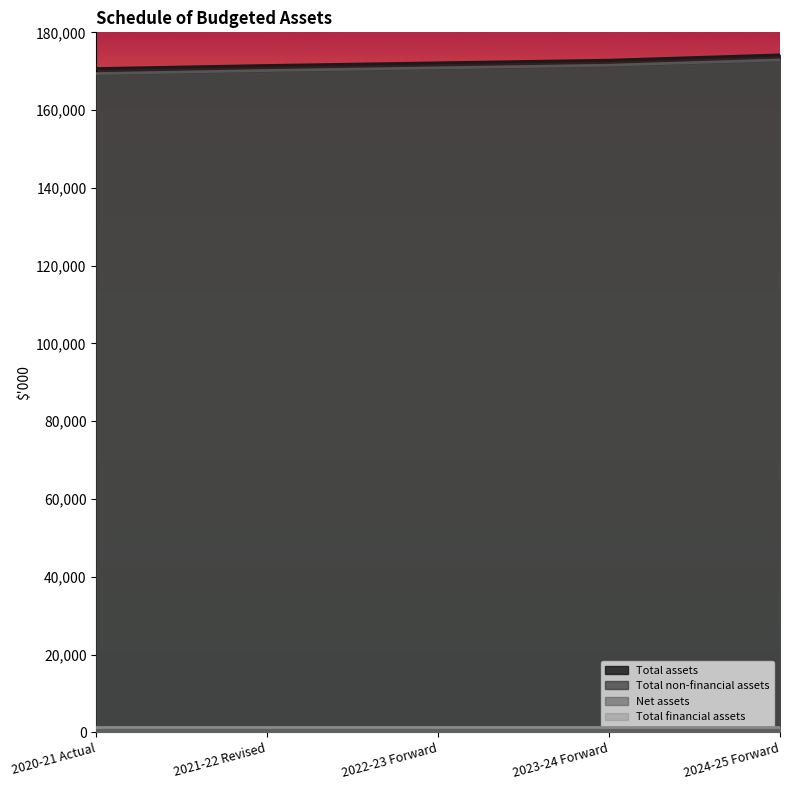

Count the number of categories in the chart.

5